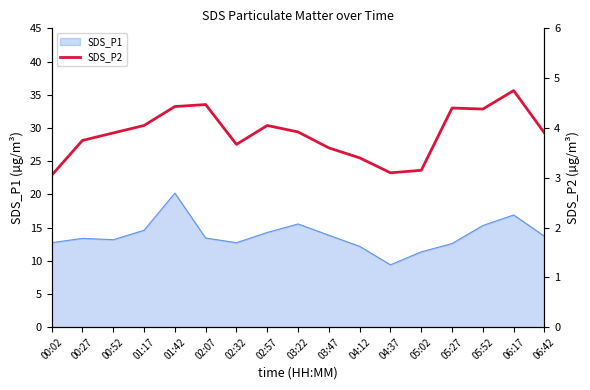

What is the maximum value for SDS_P1?

20.2